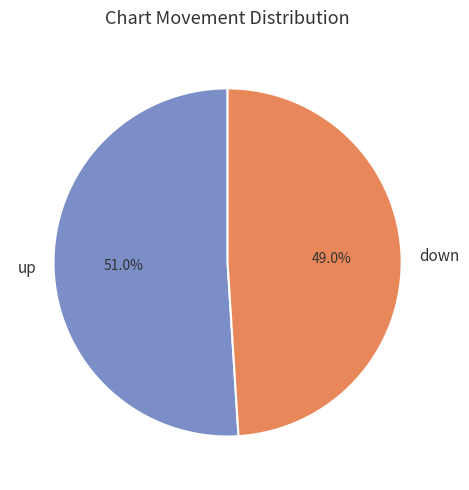

To the nearest percent, what percentage of the pie is down?

49%